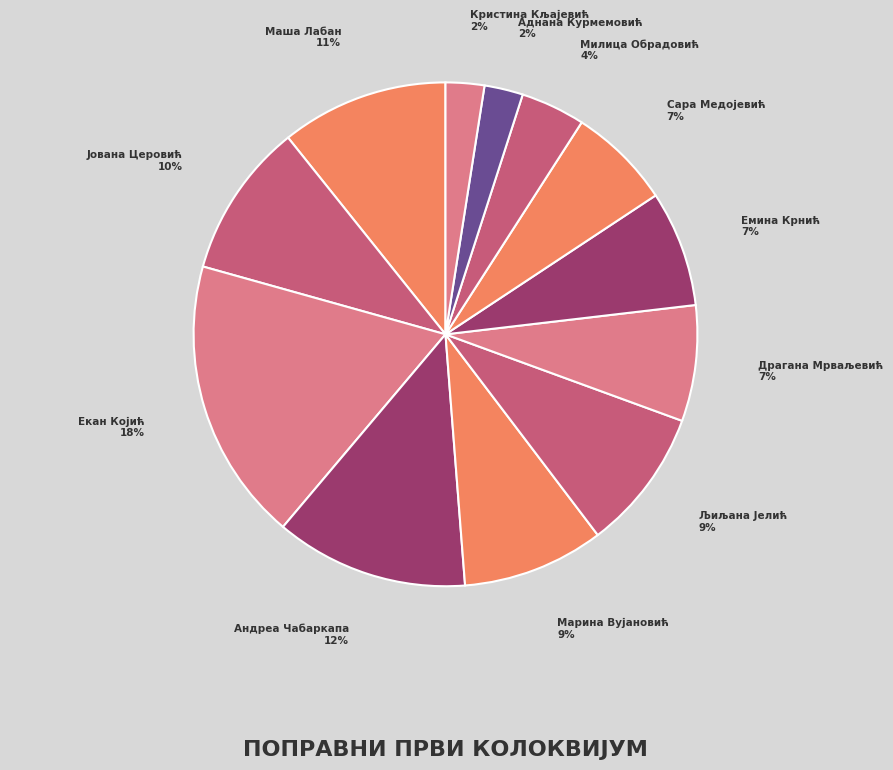

Count the number of slices in the pie.

12